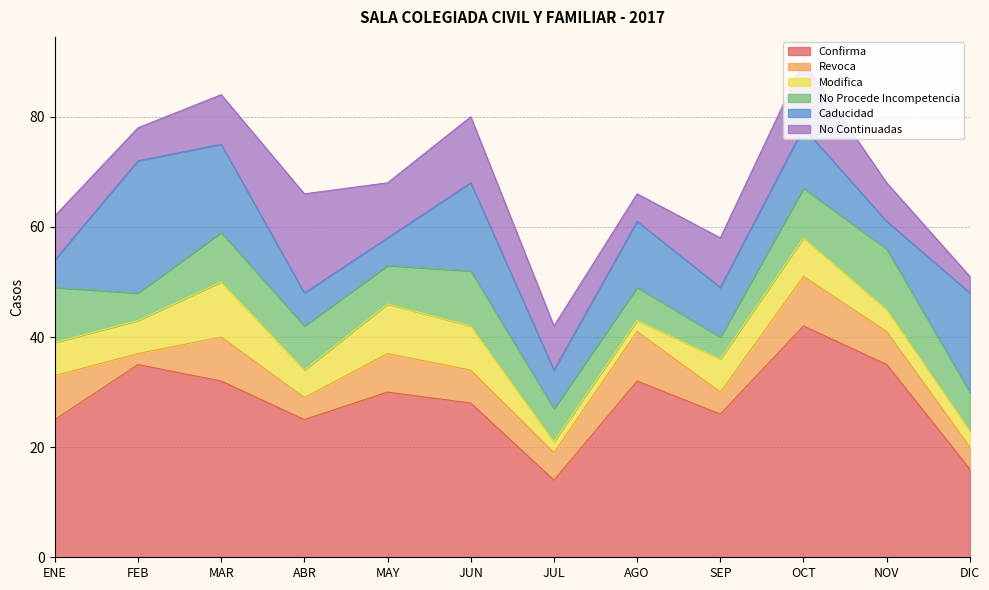

How many intersections are there between No Continuadas and Revoca?

3